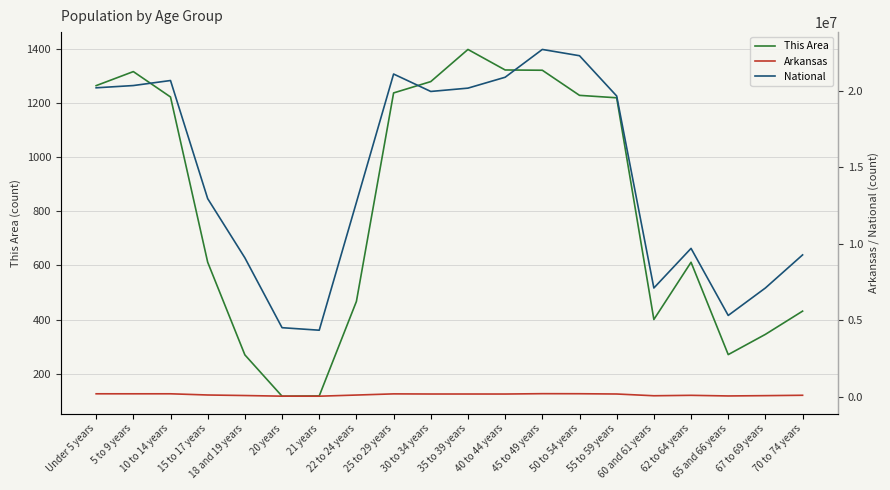

The National series shows 20201362 at Under 5 years. True or false?

True